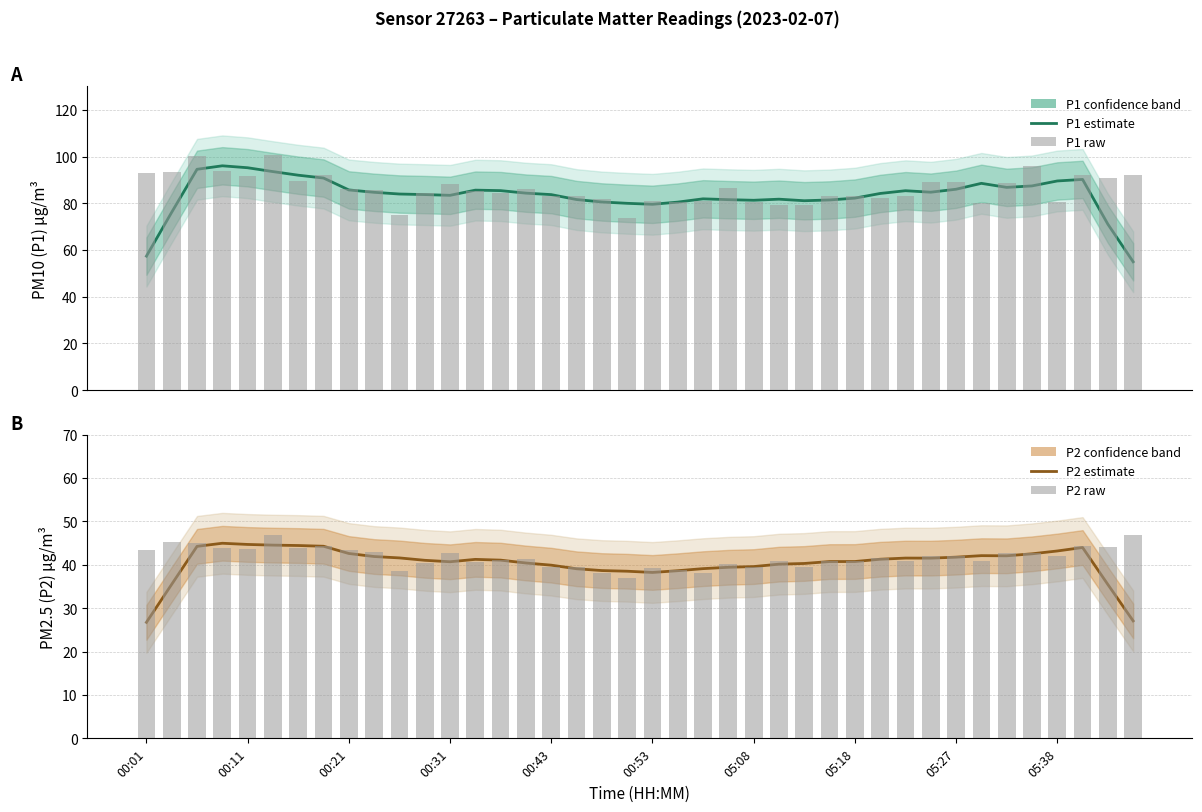

Read the P2 estimate value at 00:21.

44.2